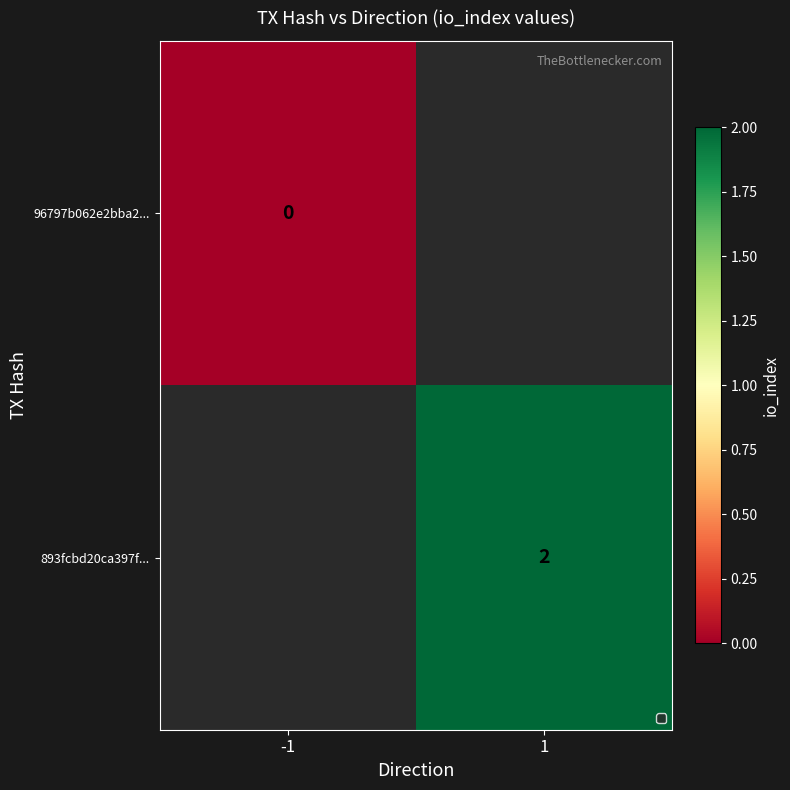

True or false: 893fcbd20ca397f... has a value of 2 at 1.

True